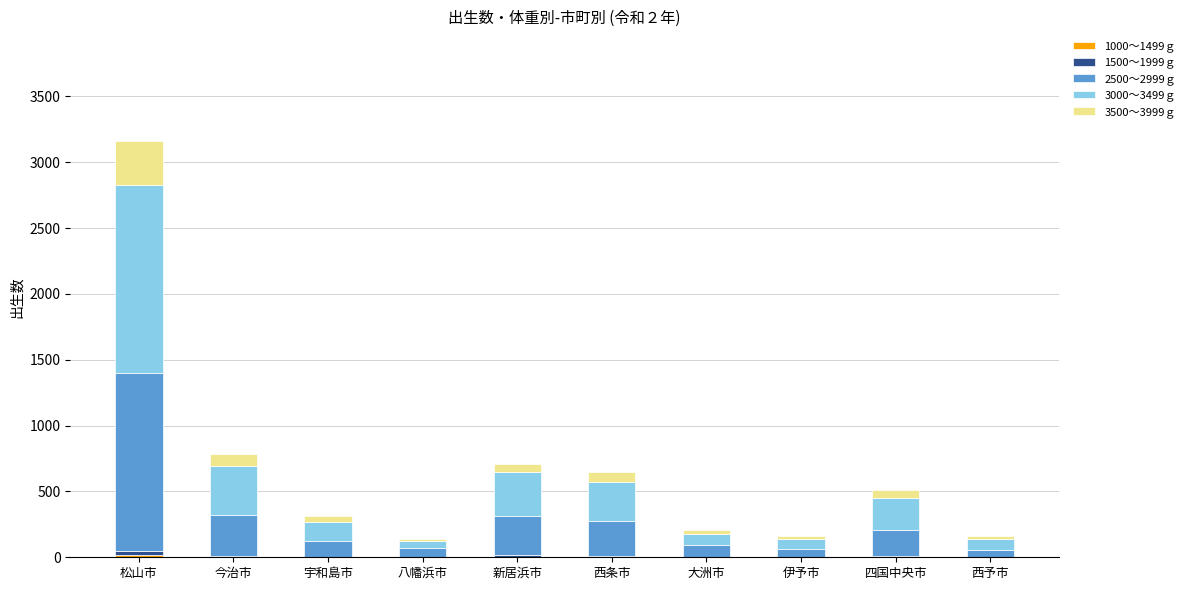

What is the difference between the 1500～1999ｇ values at 八幡浜市 and 新居浜市?

8